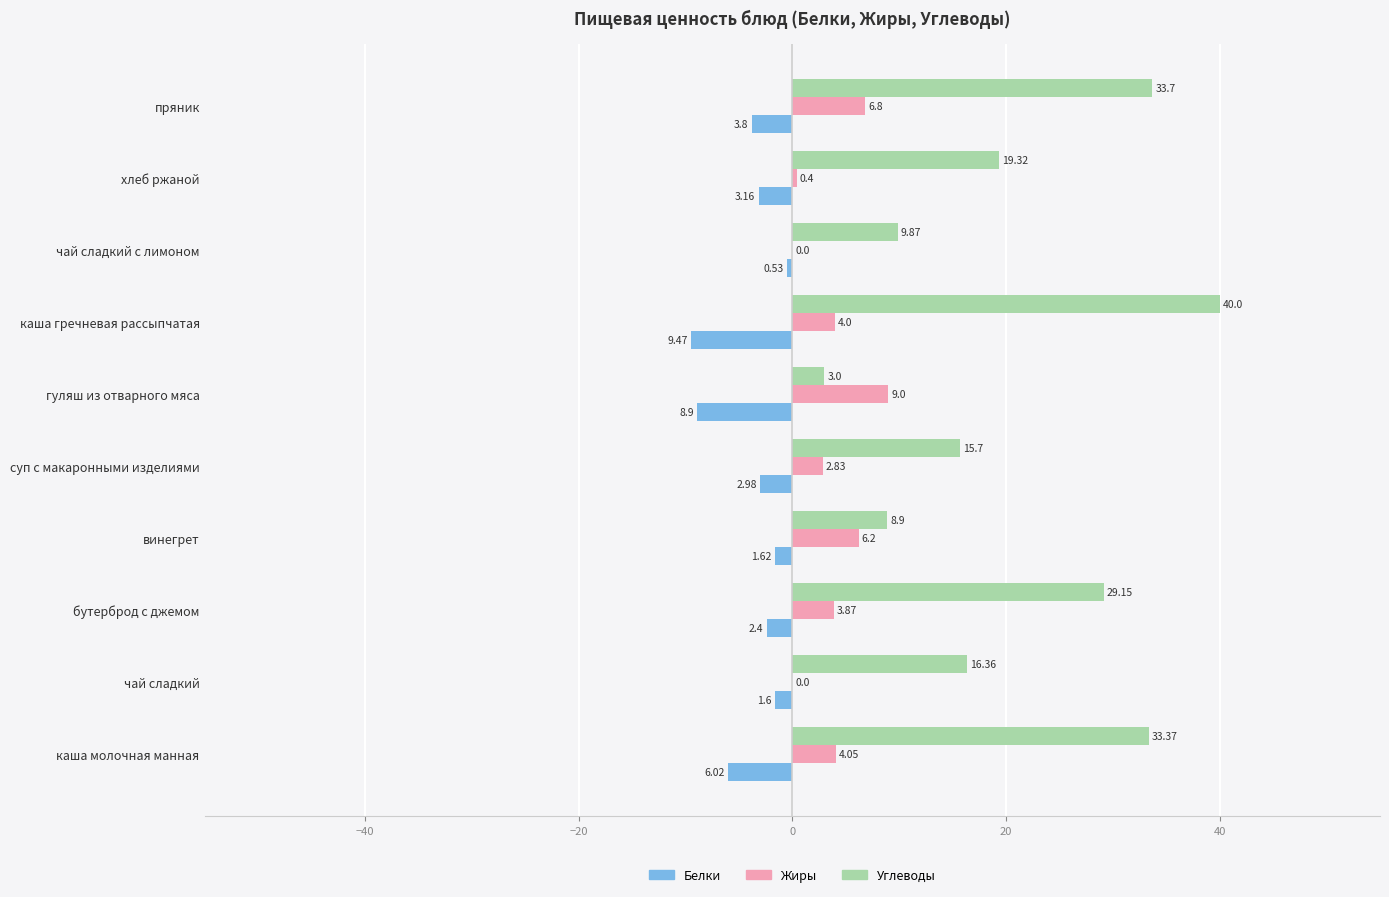

Which series has the largest total across all categories?

Углеводы